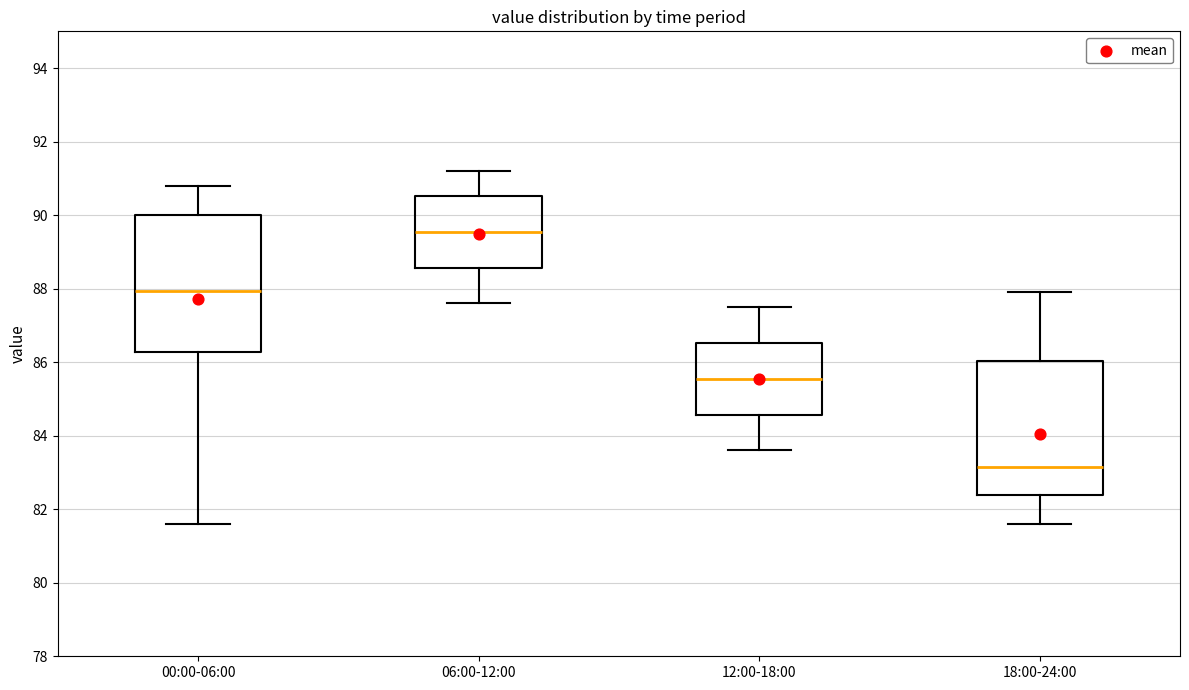

Where does the lower whisker of the box for 12:00-18:00 end on the y-axis? The values are not printed on the chart, so give them approximately, as read against the axis.

83.6